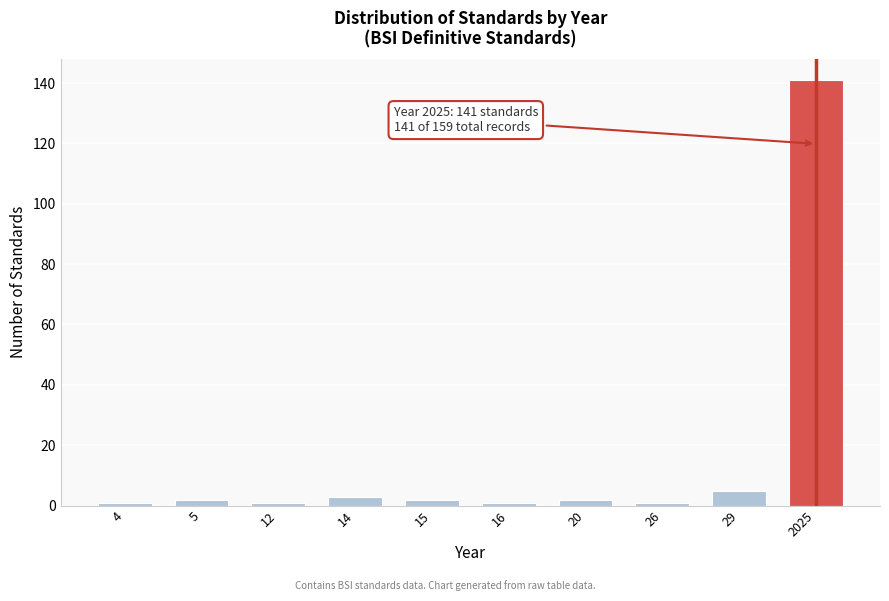

Reading right to left, extract all data points from this chart.

2025=141	29=5	26=1	20=2	16=1	15=2	14=3	12=1	5=2	4=1